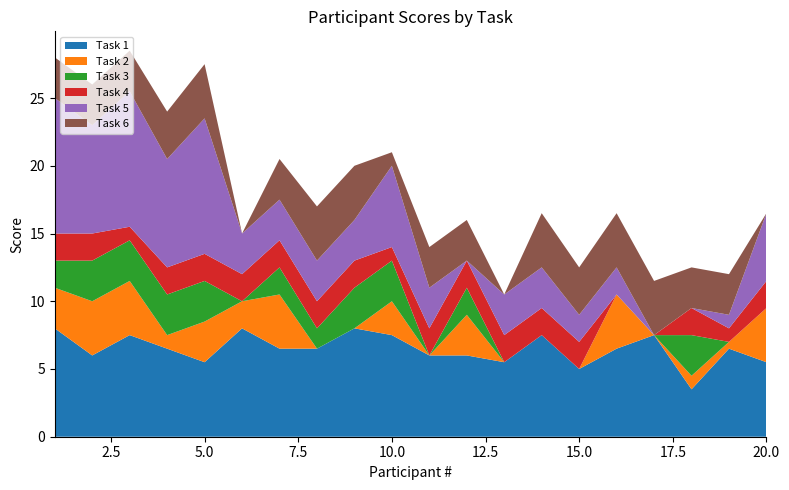

Reading left to right, list all the values displayed in this chart.

Task 1: 1=8.0	2=6.0	3=7.5	4=6.5	5=5.5	6=8.0	7=6.5	8=6.5	9=8.0	10=7.5	11=6.0	12=6.0	13=5.5	14=7.5	15=5.0	16=6.5	17=7.5	18=3.5	19=6.5	20=5.5
Task 2: 1=3.0	2=4.0	3=4.0	4=1.0	5=3.0	6=2.0	7=4.0	8=0.0	9=0.0	10=2.5	11=0.0	12=3.0	13=0.0	14=0.0	15=0.0	16=4.0	17=0.0	18=1.0	19=0.5	20=4.0
Task 3: 1=2.0	2=3.0	3=3.0	4=3.0	5=3.0	6=0.0	7=2.0	8=1.5	9=3.0	10=3.0	11=0.0	12=2.0	13=0.0	14=0.0	15=0.0	16=0.0	17=0.0	18=3.0	19=0.0	20=0.0
Task 4: 1=2.0	2=2.0	3=1.0	4=2.0	5=2.0	6=2.0	7=2.0	8=2.0	9=2.0	10=1.0	11=2.0	12=2.0	13=2.0	14=2.0	15=2.0	16=0.0	17=0.0	18=2.0	19=1.0	20=2.0
Task 5: 1=10.0	2=8.0	3=10.0	4=8.0	5=10.0	6=3.0	7=3.0	8=3.0	9=3.0	10=6.0	11=3.0	12=0.0	13=3.0	14=3.0	15=2.0	16=2.0	17=0.0	18=0.0	19=1.0	20=5.0
Task 6: 1=3.0	2=3.0	3=3.0	4=3.5	5=4.0	6=0.0	7=3.0	8=4.0	9=4.0	10=1.0	11=3.0	12=3.0	13=0.0	14=4.0	15=3.5	16=4.0	17=4.0	18=3.0	19=3.0	20=0.0